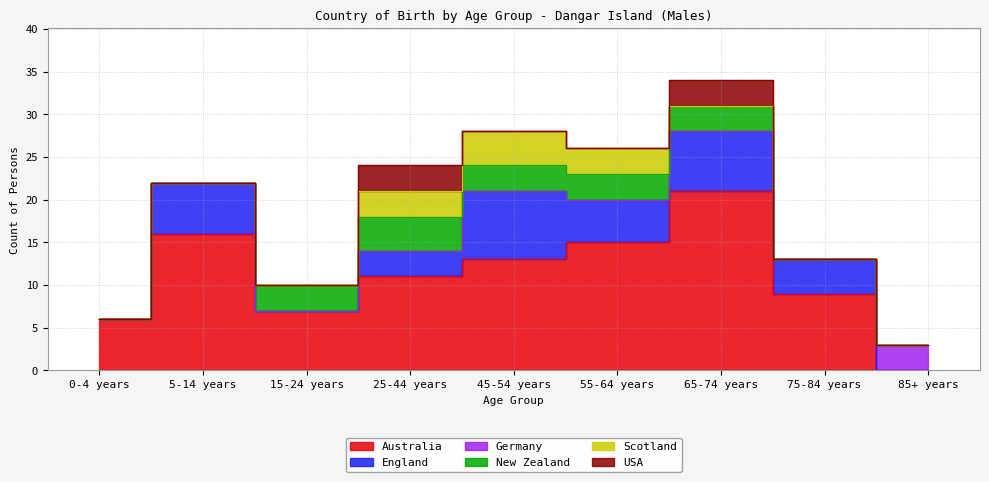

Which series has the largest total across all categories?

Australia